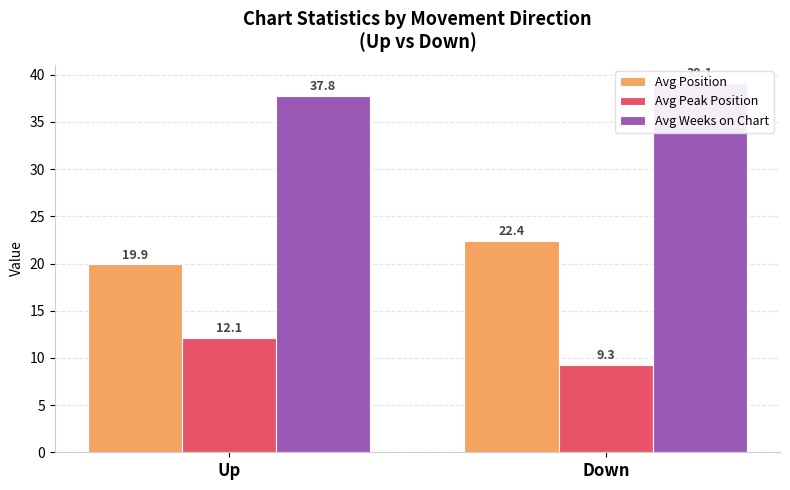

What is the label of the 2nd bar from the left?

Down